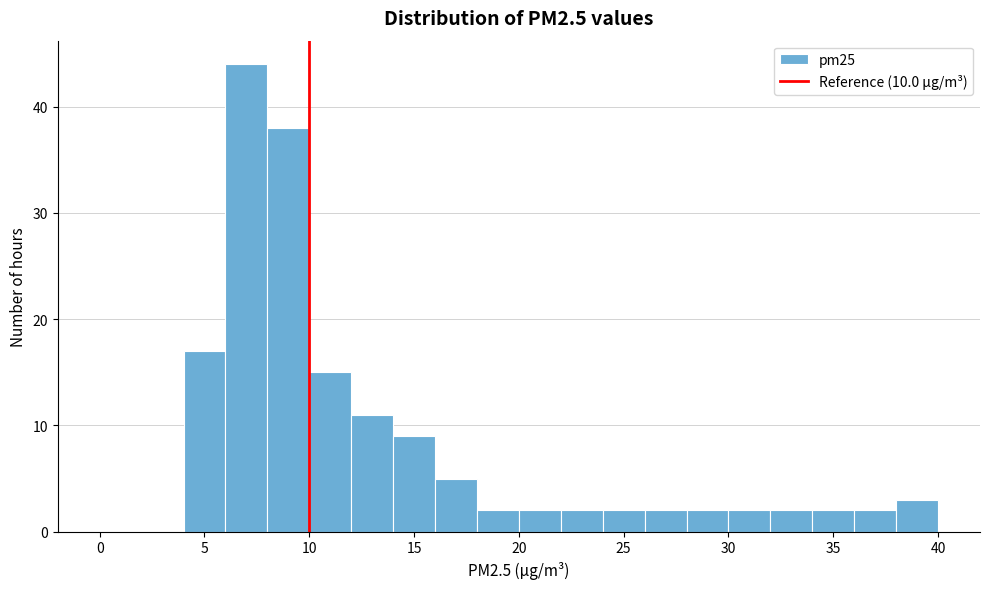

How tall is the bar that spans 28 to 30 on the x-axis? The values are not printed on the chart, so give them approximately, as read against the axis.

2